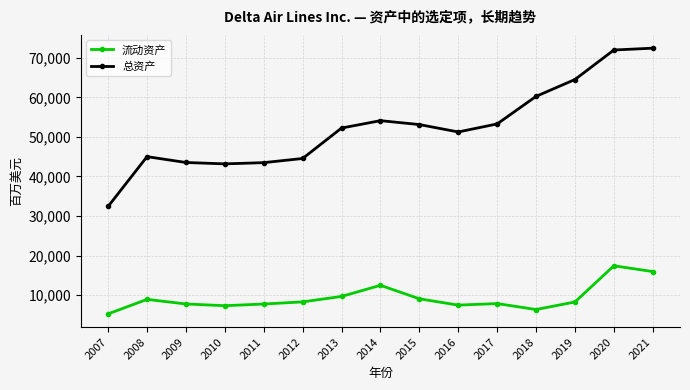

True or false: 流动资产 has more than 1 interior local peaks.

True